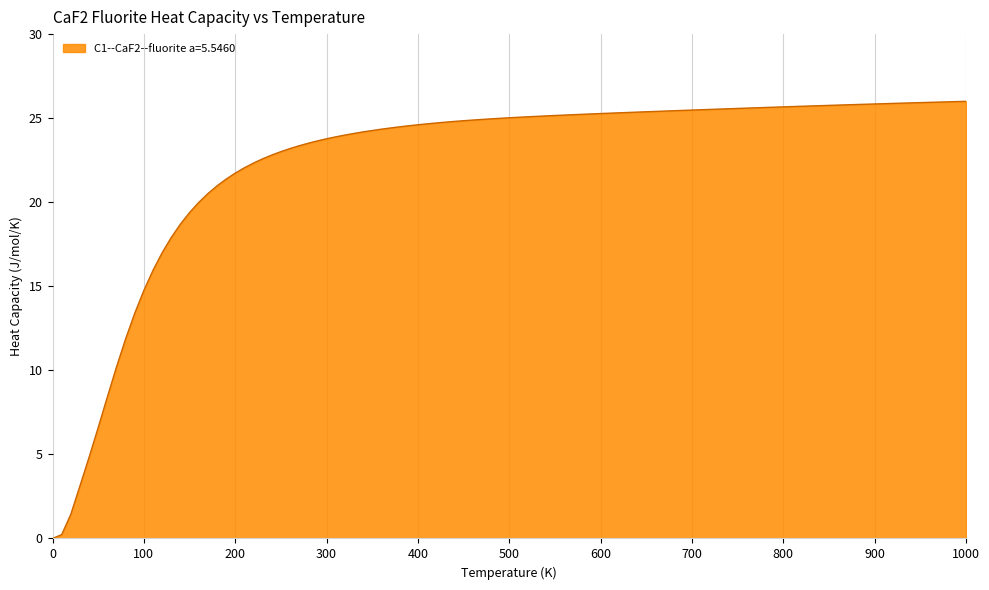

How many series are shown in this chart?

1